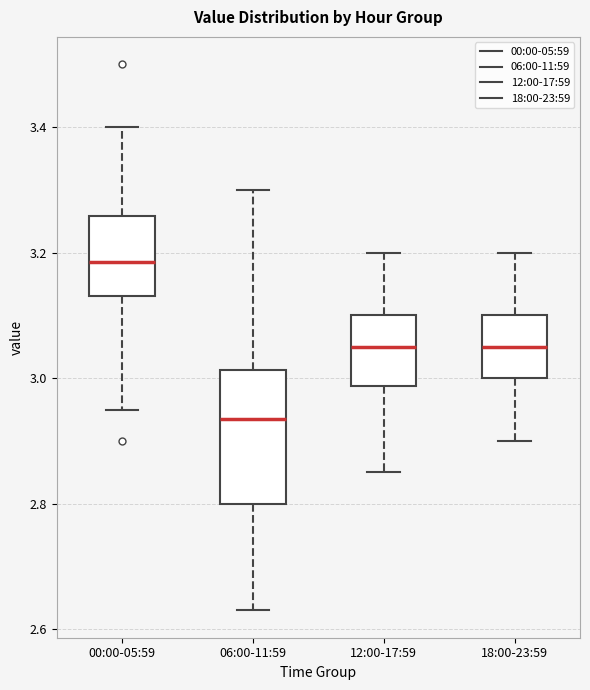

Where does the lower whisker of the box for 12:00-17:59 end on the y-axis? The values are not printed on the chart, so give them approximately, as read against the axis.

2.86